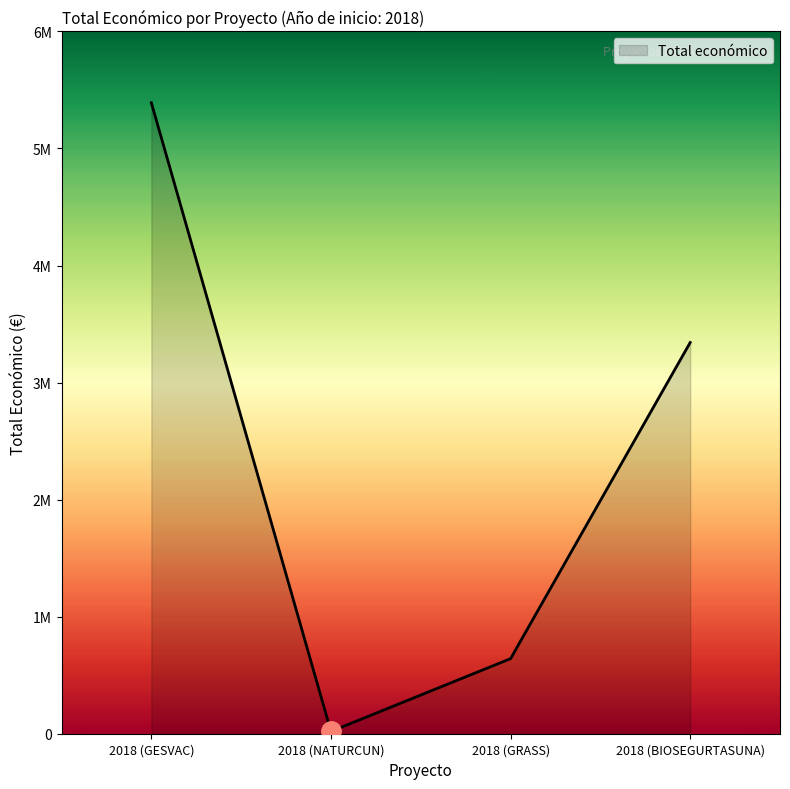

Is this an area chart (filled region under the line)?

Yes